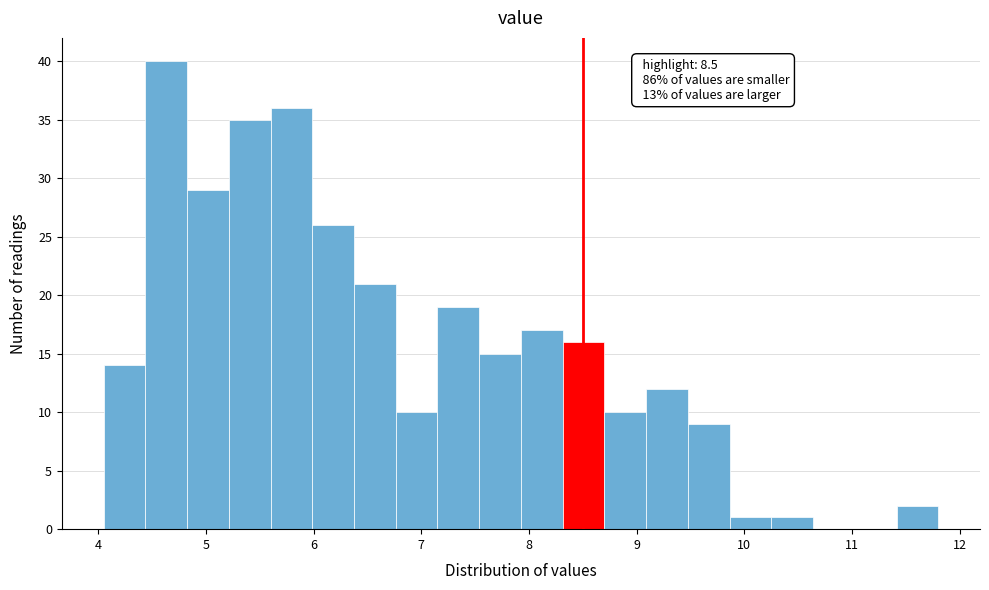

Read against the x-axis, roughly where is the centre of the tallest bar?

4.6